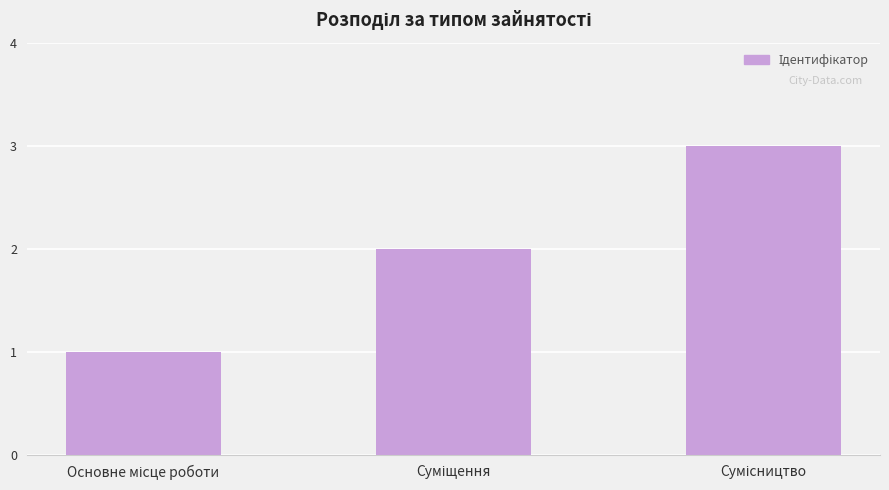

What is the sum of all values?

6